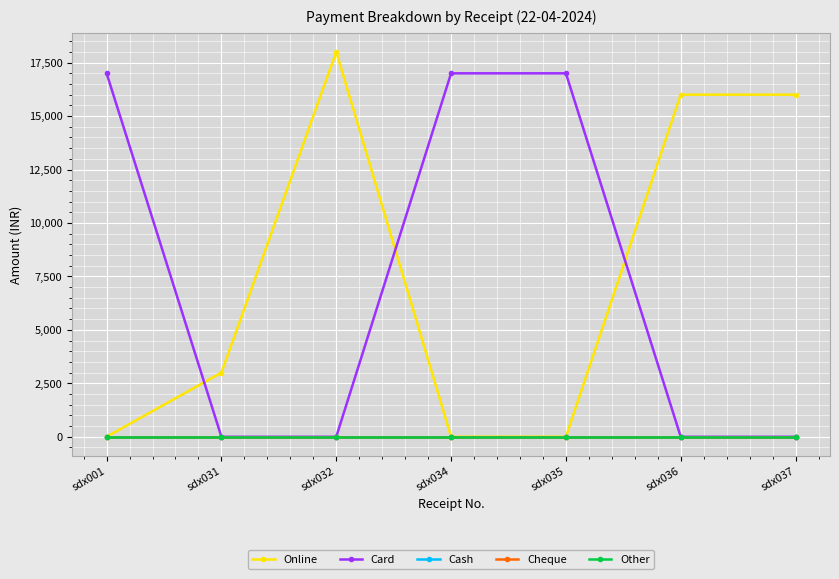

Does the chart have visible grid lines?

Yes